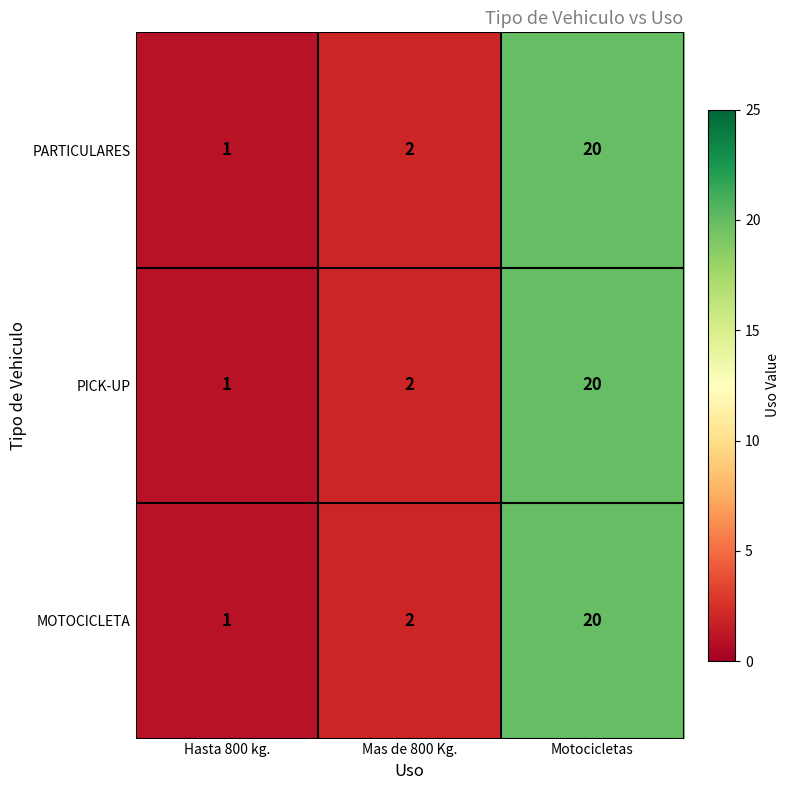

Reading left to right, transcribe all the data shown in this chart.

PARTICULARES: Hasta 800 kg.=1	Mas de 800 Kg.=2	Motocicletas=20
PICK-UP: Hasta 800 kg.=1	Mas de 800 Kg.=2	Motocicletas=20
MOTOCICLETA: Hasta 800 kg.=1	Mas de 800 Kg.=2	Motocicletas=20